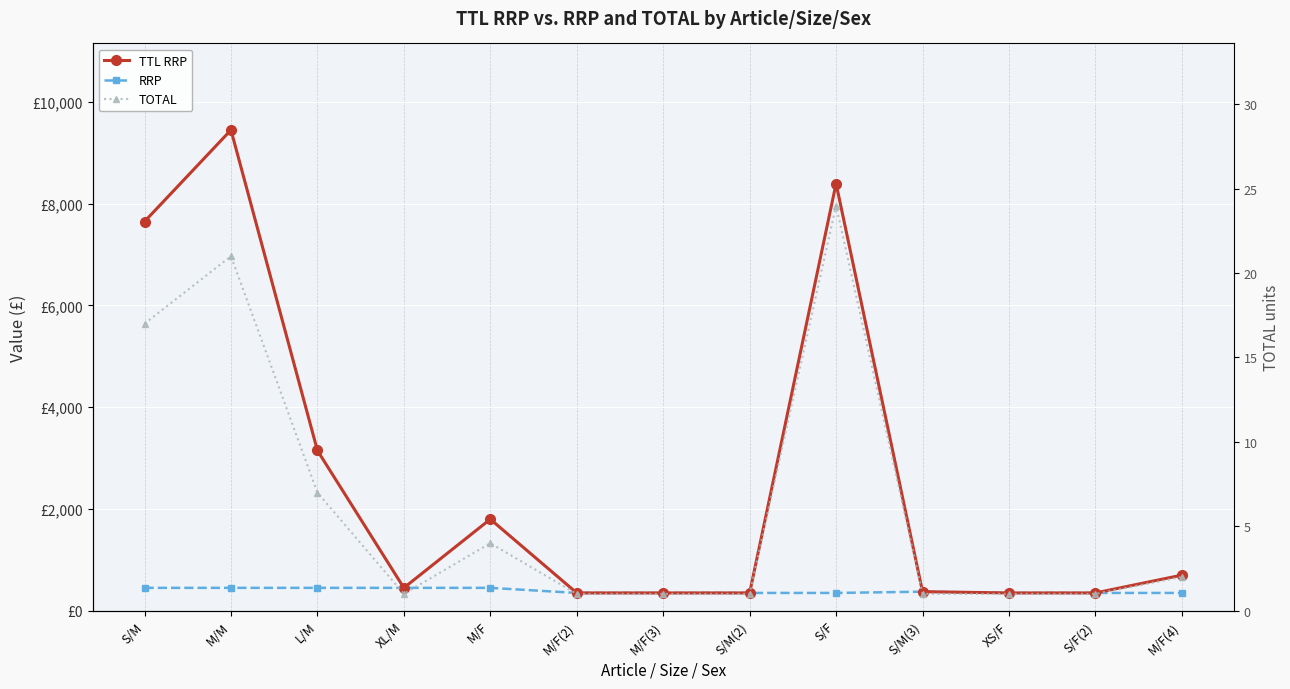

Reading right to left, extract all data points from this chart.

TTL RRP: M/F(4)=700.0	S/F(2)=350.0	XS/F=350.0	S/M(3)=375.0	S/F=8397.6	S/M(2)=349.9	M/F(3)=349.9	M/F(2)=349.9	M/F=1800.0	XL/M=450.0	L/M=3150.0	M/M=9450.0	S/M=7650.0
RRP: M/F(4)=350.0	S/F(2)=350.0	XS/F=350.0	S/M(3)=375.0	S/F=349.9	S/M(2)=349.9	M/F(3)=349.9	M/F(2)=349.9	M/F=450.0	XL/M=450.0	L/M=450.0	M/M=450.0	S/M=450.0
TOTAL: M/F(4)=2.0	S/F(2)=1.0	XS/F=1.0	S/M(3)=1.0	S/F=24.0	S/M(2)=1.0	M/F(3)=1.0	M/F(2)=1.0	M/F=4.0	XL/M=1.0	L/M=7.0	M/M=21.0	S/M=17.0